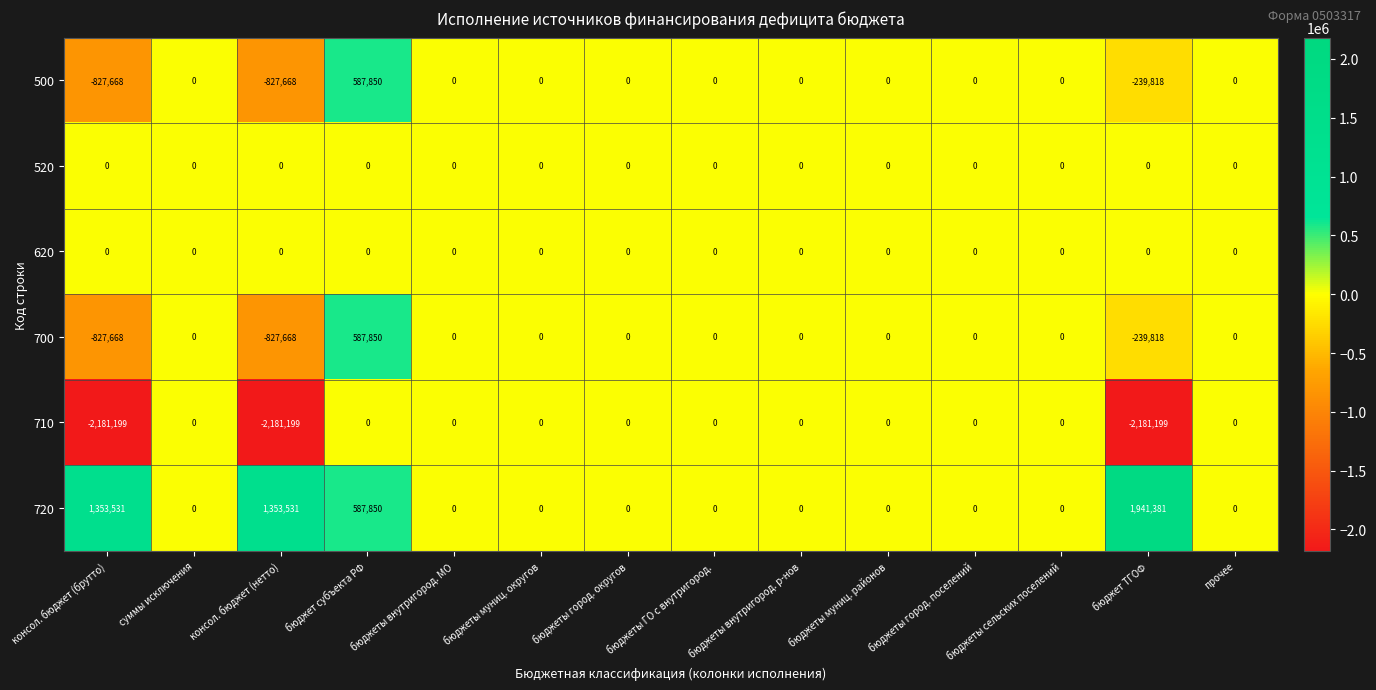

Count the 720 values in the range 0 to 587850.

11